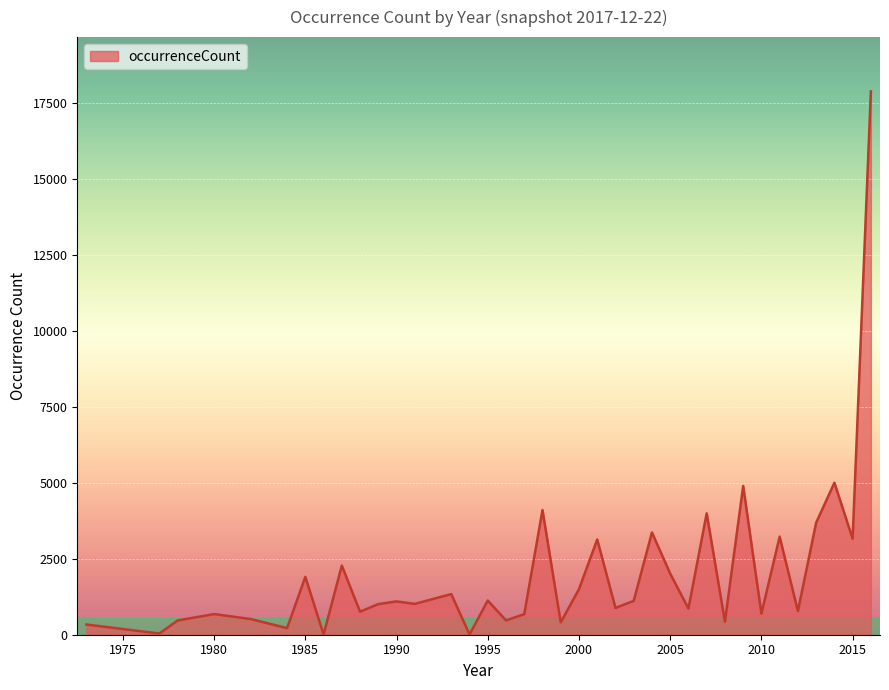

What is the maximum value shown in the chart?

17888